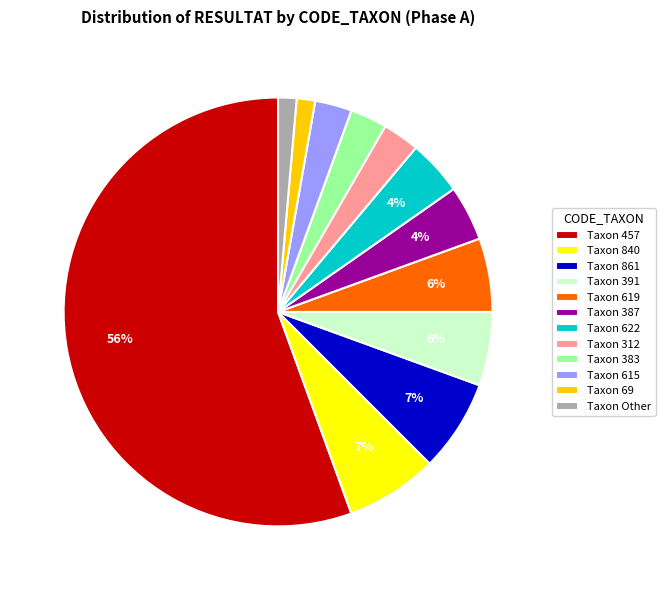

To the nearest percent, what is the average slice percentage?

8%